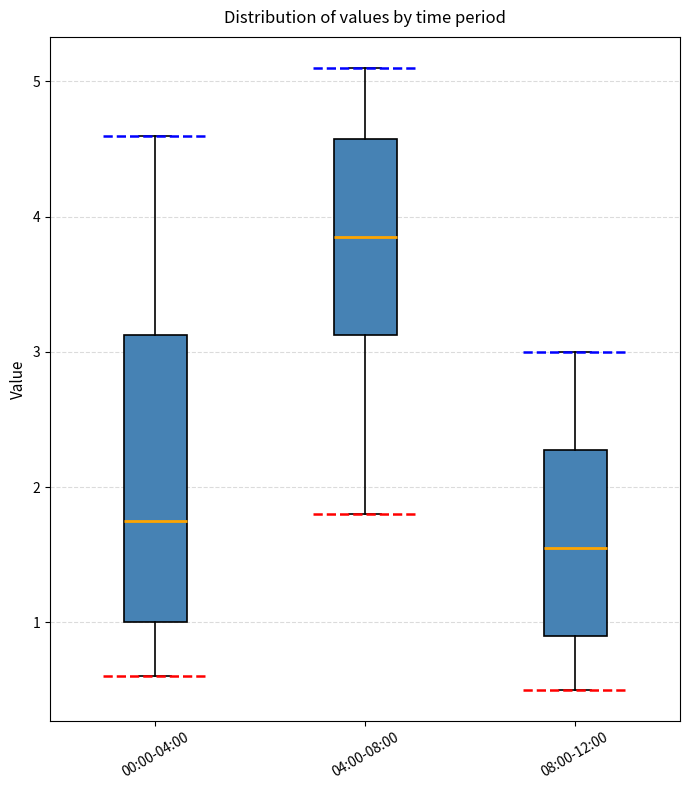

Which box is the tallest, from its lower edge to its upper edge?

00:00-04:00